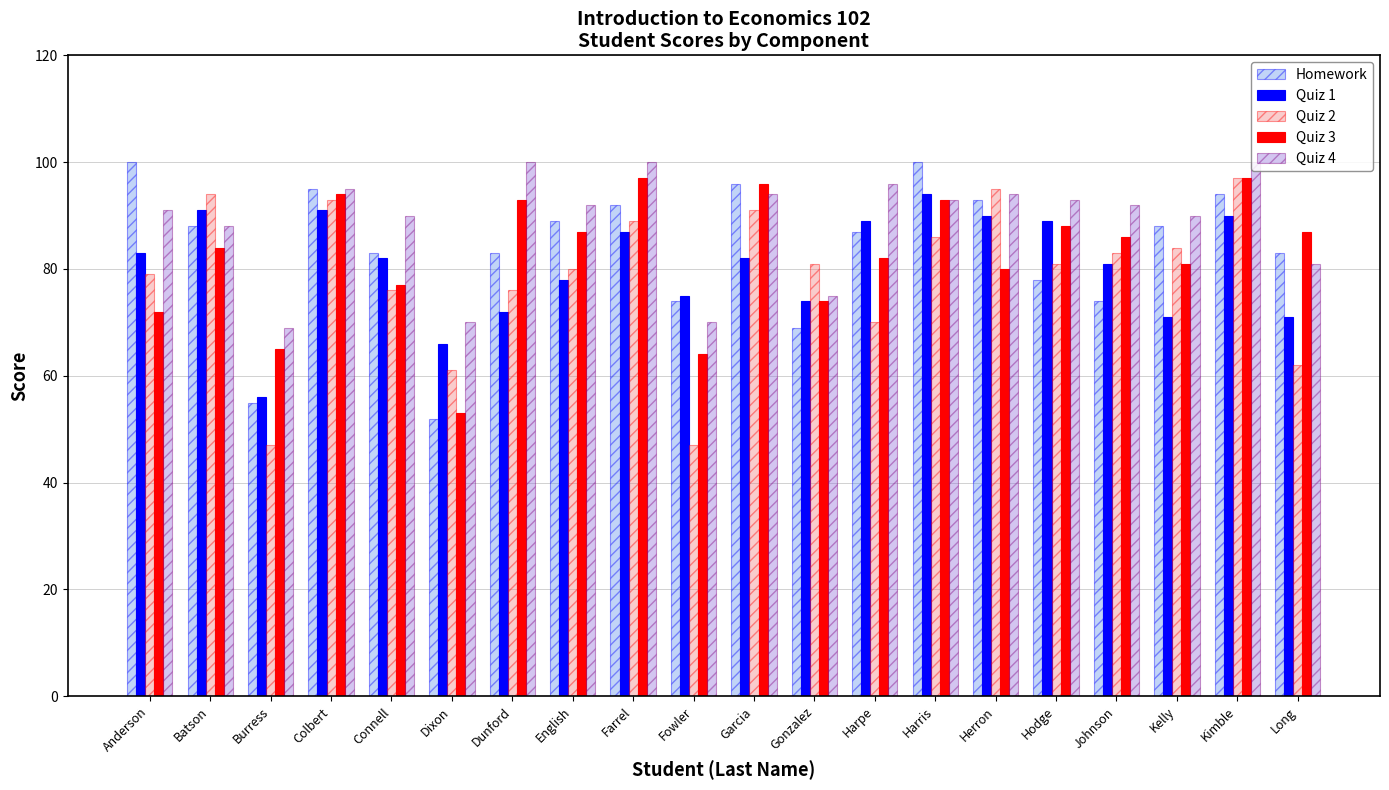

Count the number of categories in the chart.

20